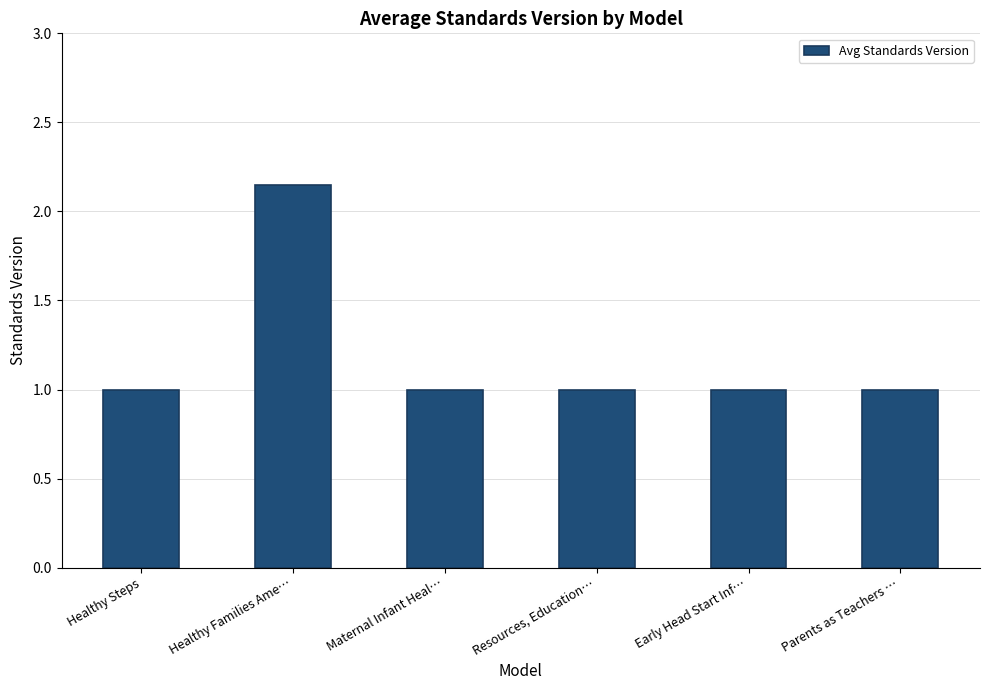

What position from the right is Resources, Education…?

3